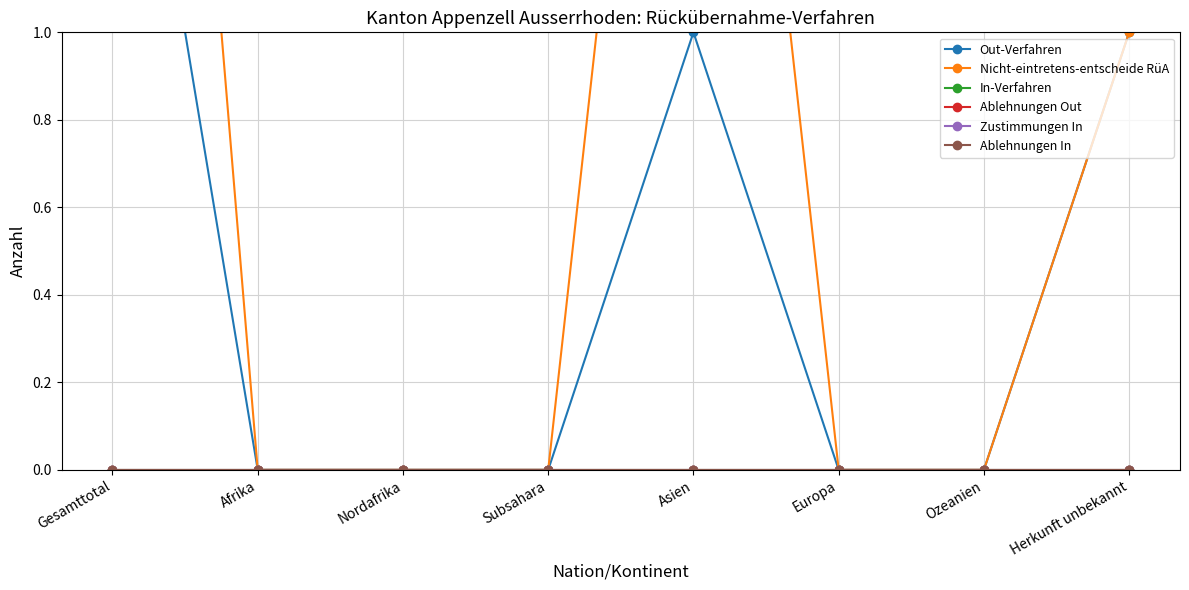

What position from the left is Herkunft unbekannt?

8